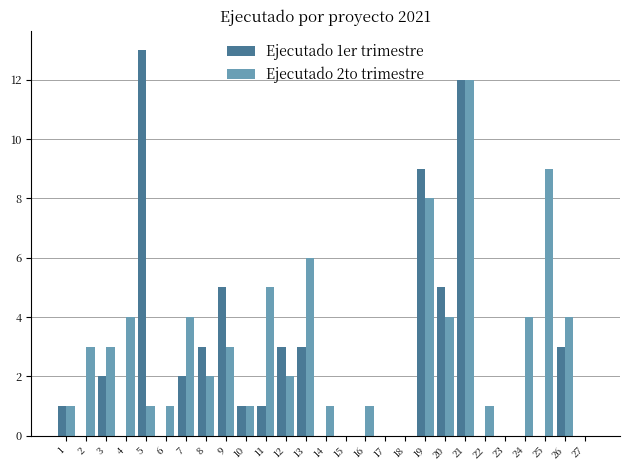

The value of Ejecutado 1er trimestre at 9 is 5. True or false?

True